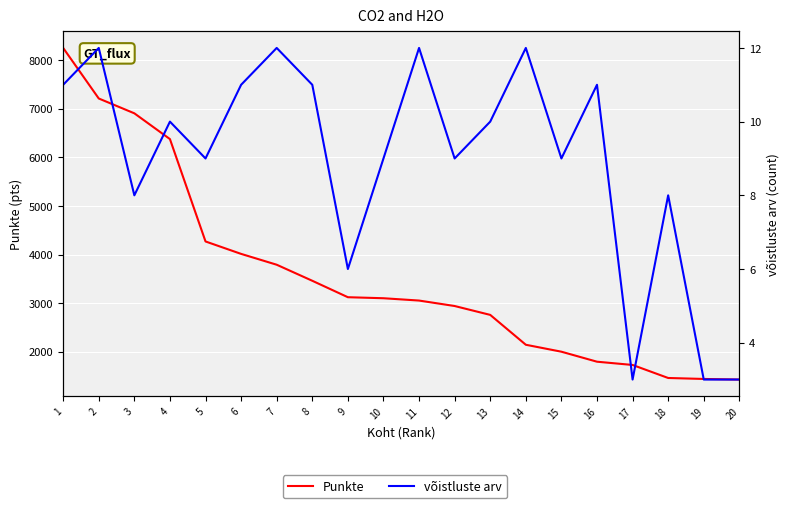

True or false: Punkte and võistluste arv intersect in this chart.

False